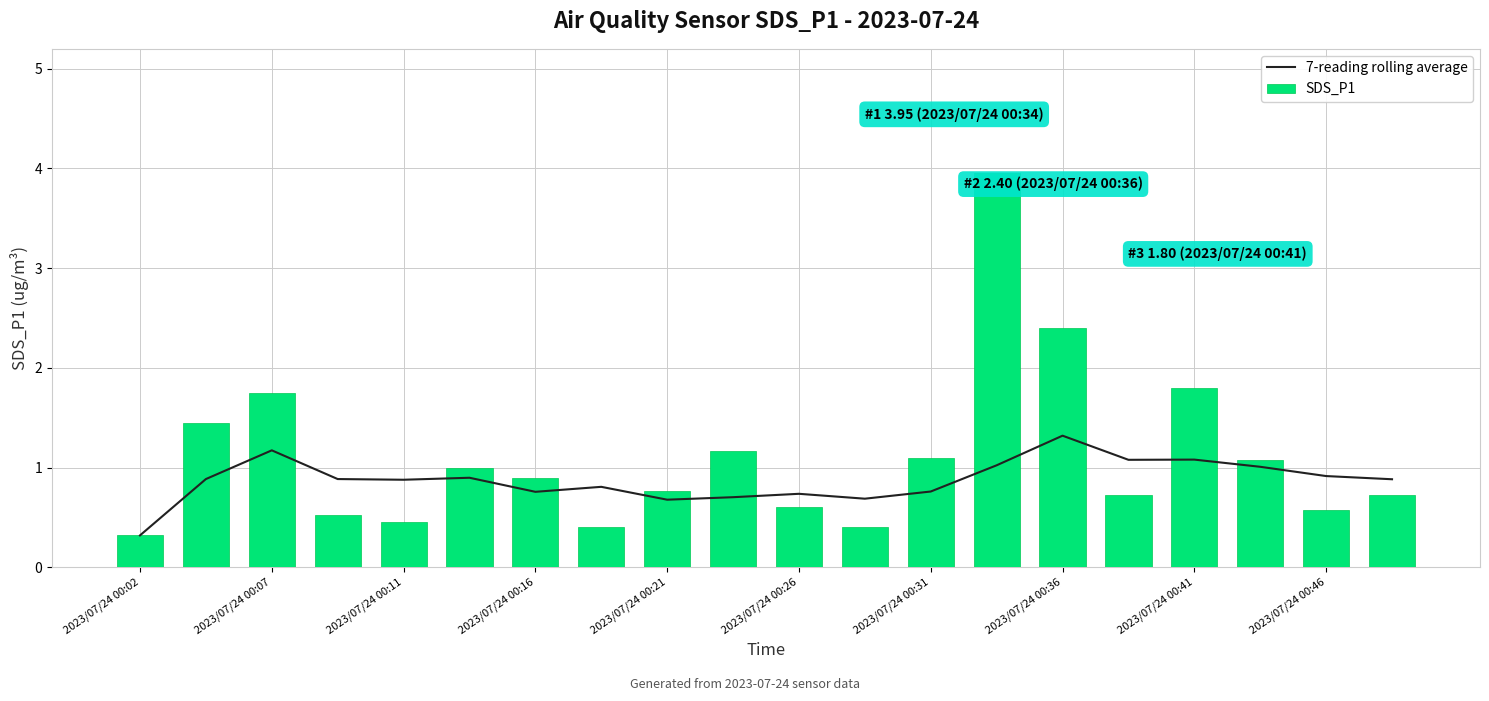

What is the average value of the SDS_P1 series?

1.1